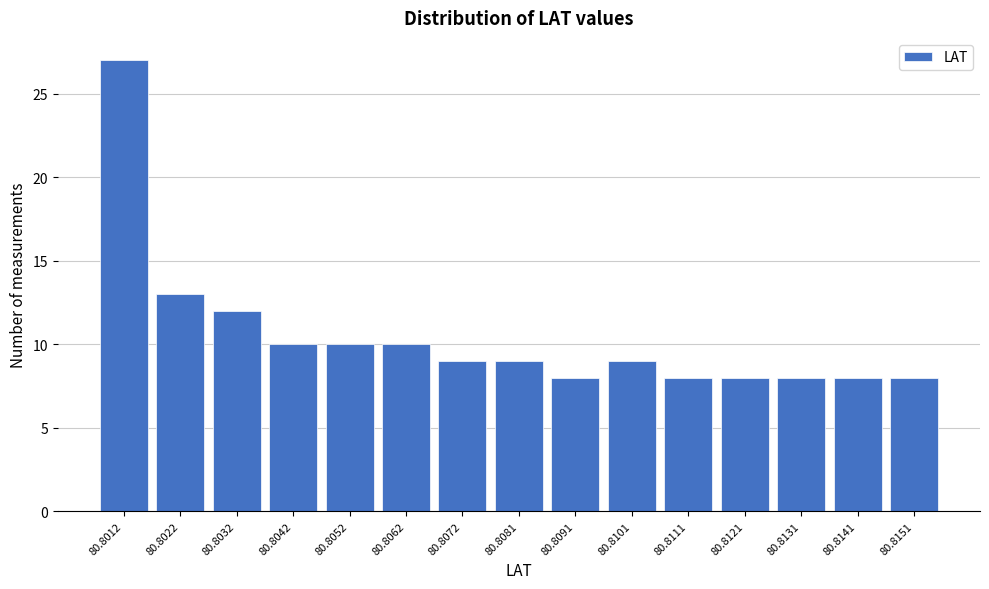

Reading right to left, list all the values displayed in this chart.

80.8151=8	80.8141=8	80.8131=8	80.8121=8	80.8111=8	80.8101=9	80.8091=8	80.8081=9	80.8072=9	80.8062=10	80.8052=10	80.8042=10	80.8032=12	80.8022=13	80.8012=27